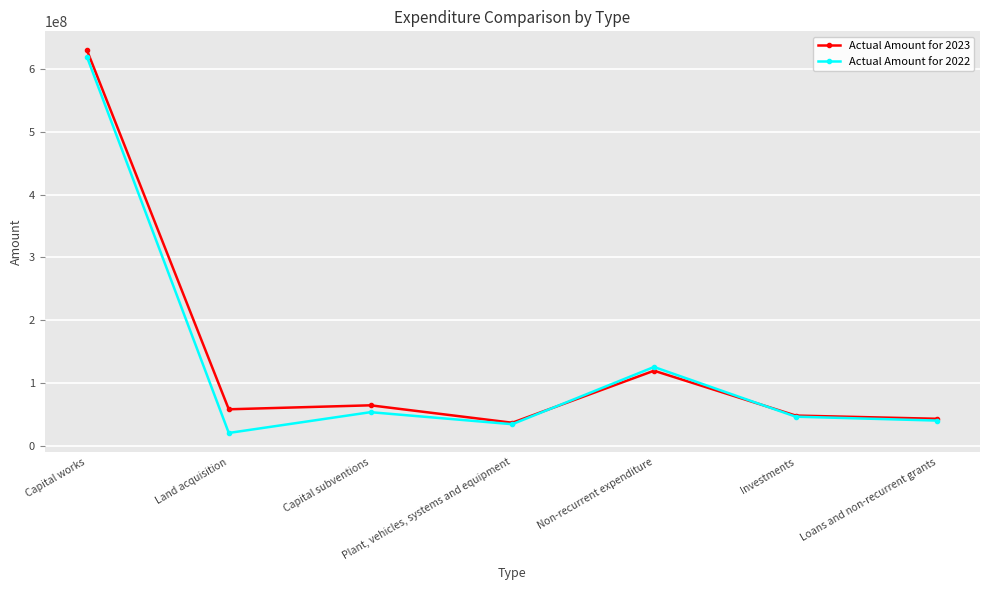

What is the difference between the Actual Amount for 2023 values at Plant, vehicles, systems and equipment and Capital works?

593060325